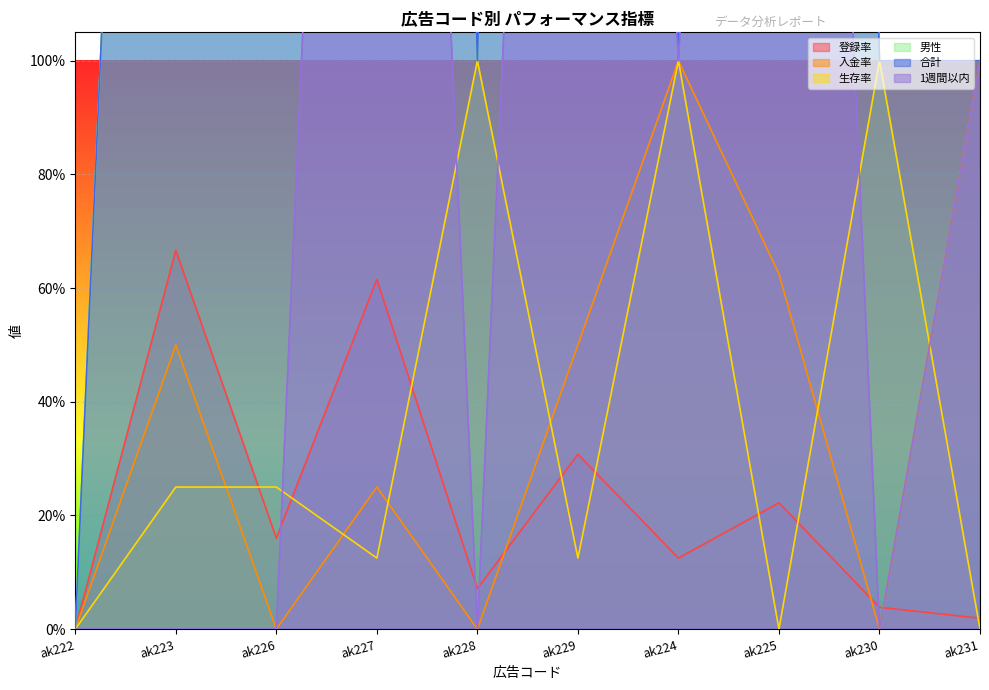

True or false: 合計 and 入金率 intersect in this chart.

False